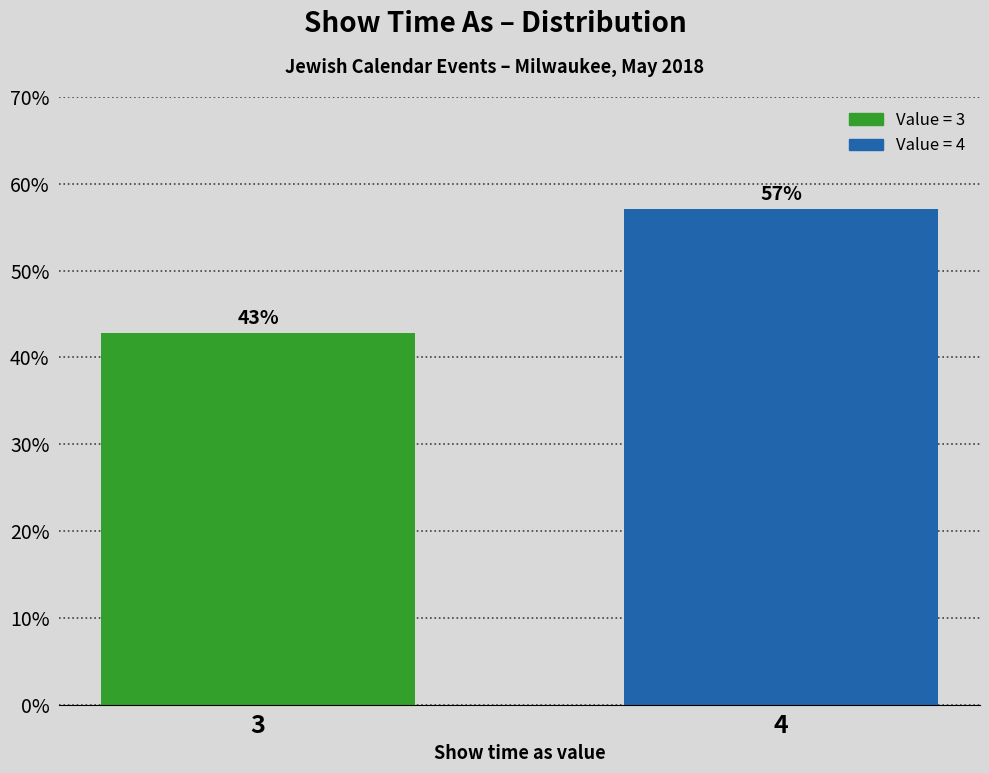

What is the average value?

50.0